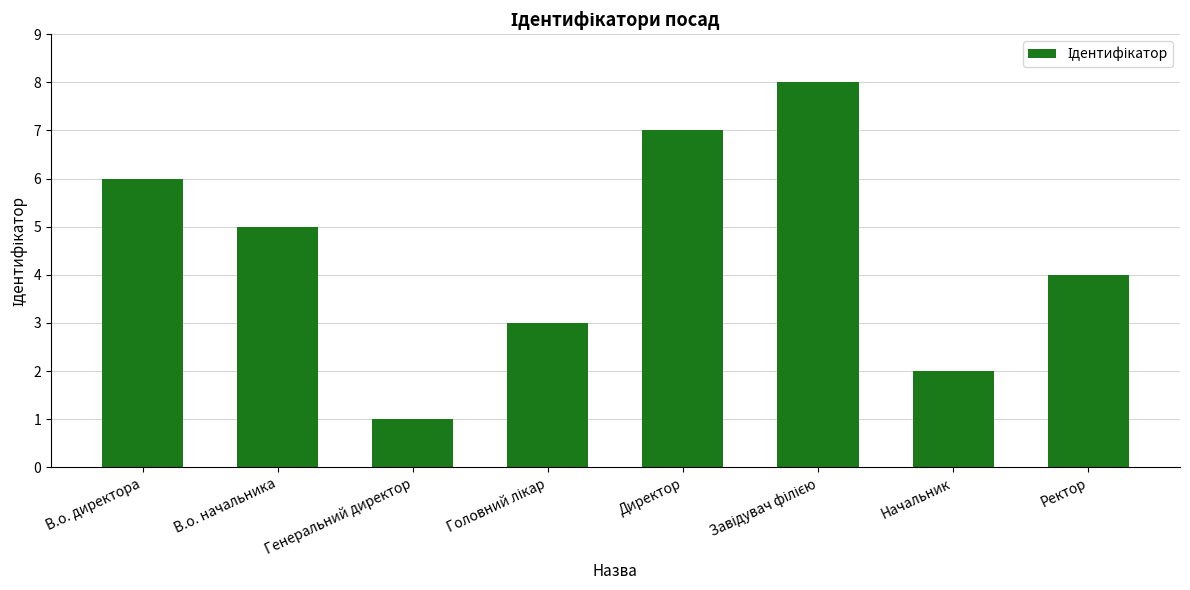

Reading right to left, list all the values displayed in this chart.

4	2	8	7	3	1	5	6